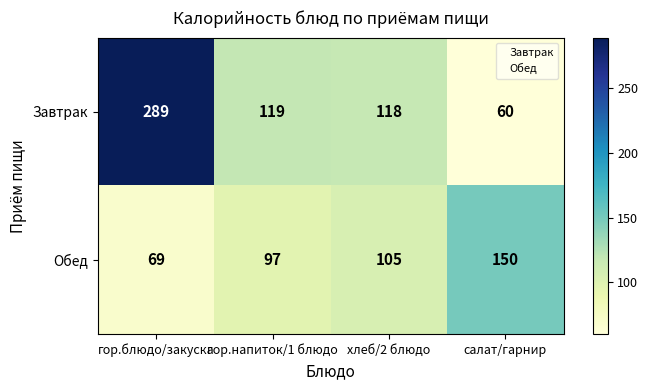

Which series changed the most between гор.блюдо/закуска and салат/гарнир?

Завтрак